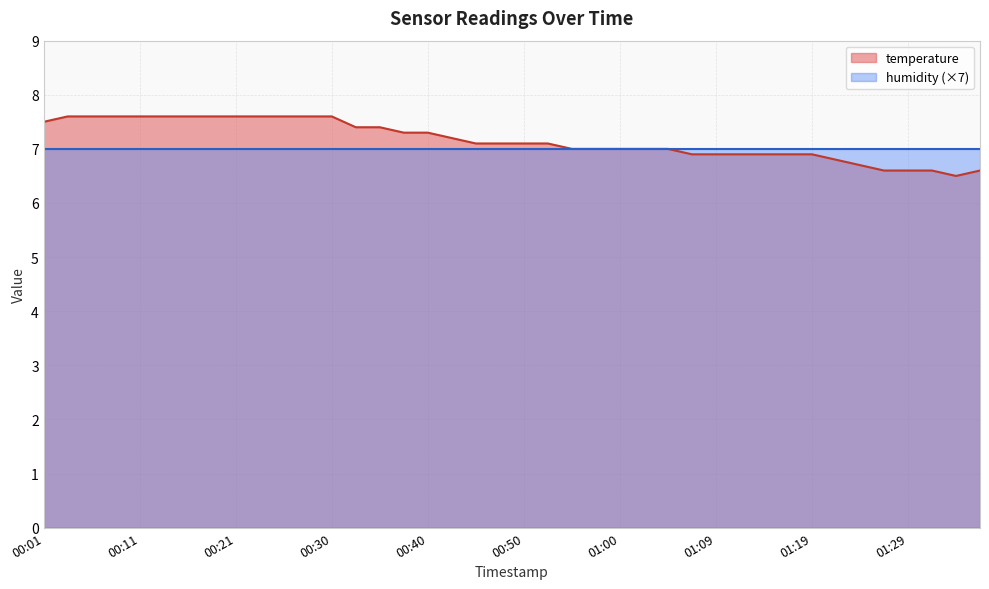

Count the number of categories in the chart.

40